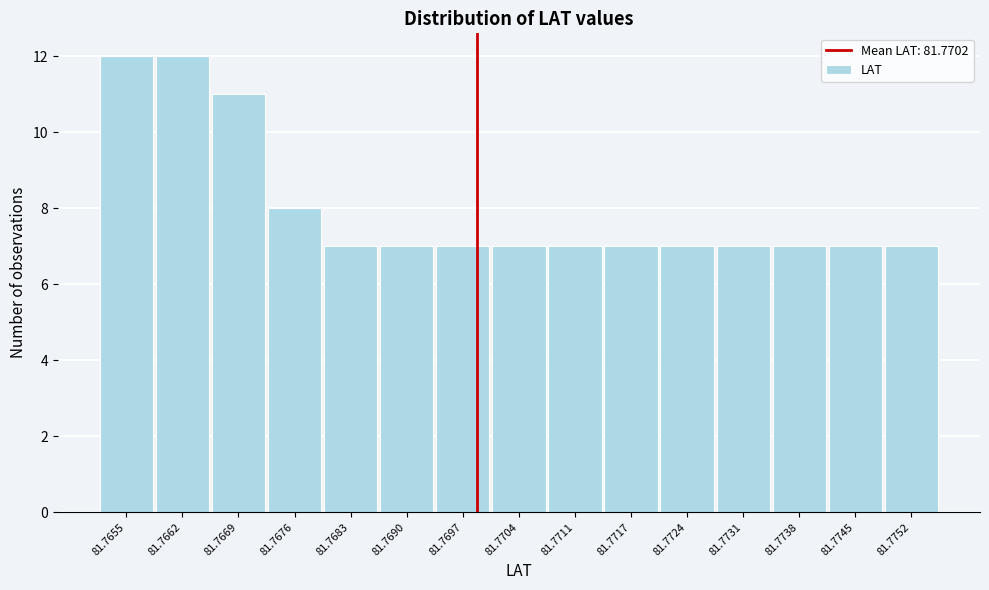

Reading left to right, list all the values displayed in this chart.

12	12	11	8	7	7	7	7	7	7	7	7	7	7	7